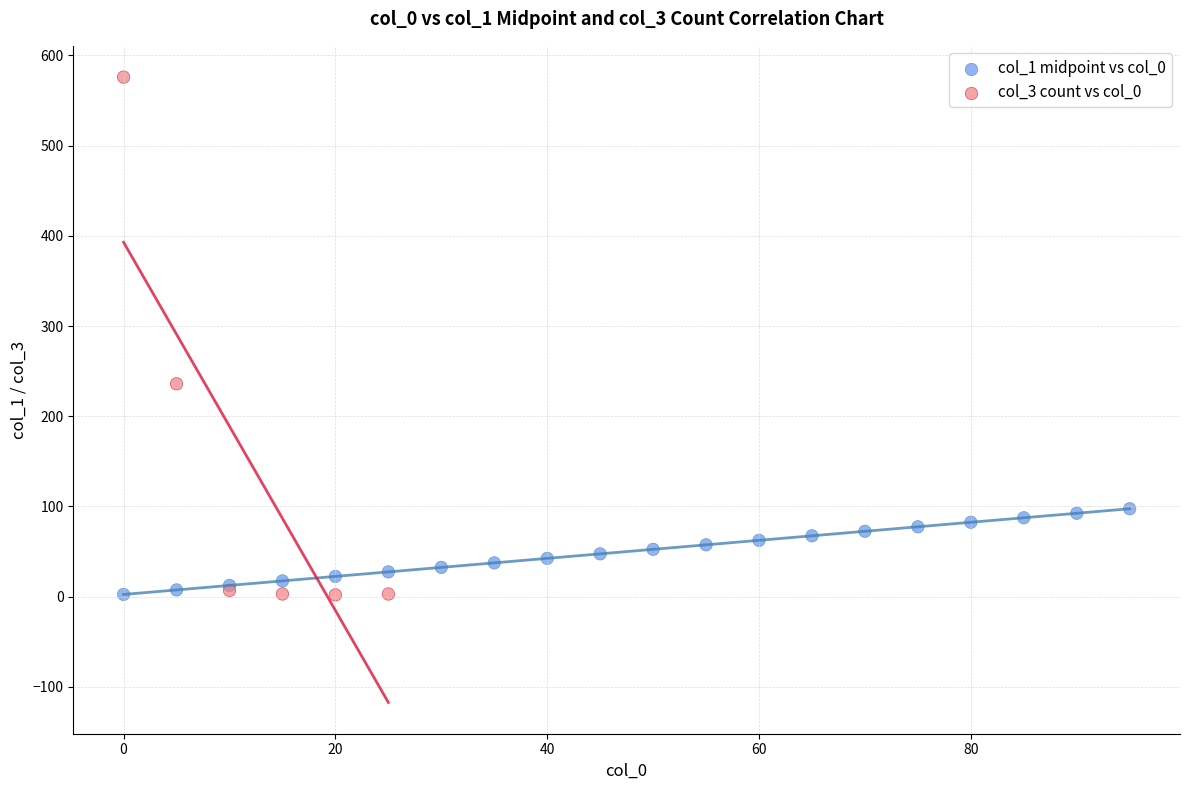

Which series contains the highest Y value?

col_3 count vs col_0